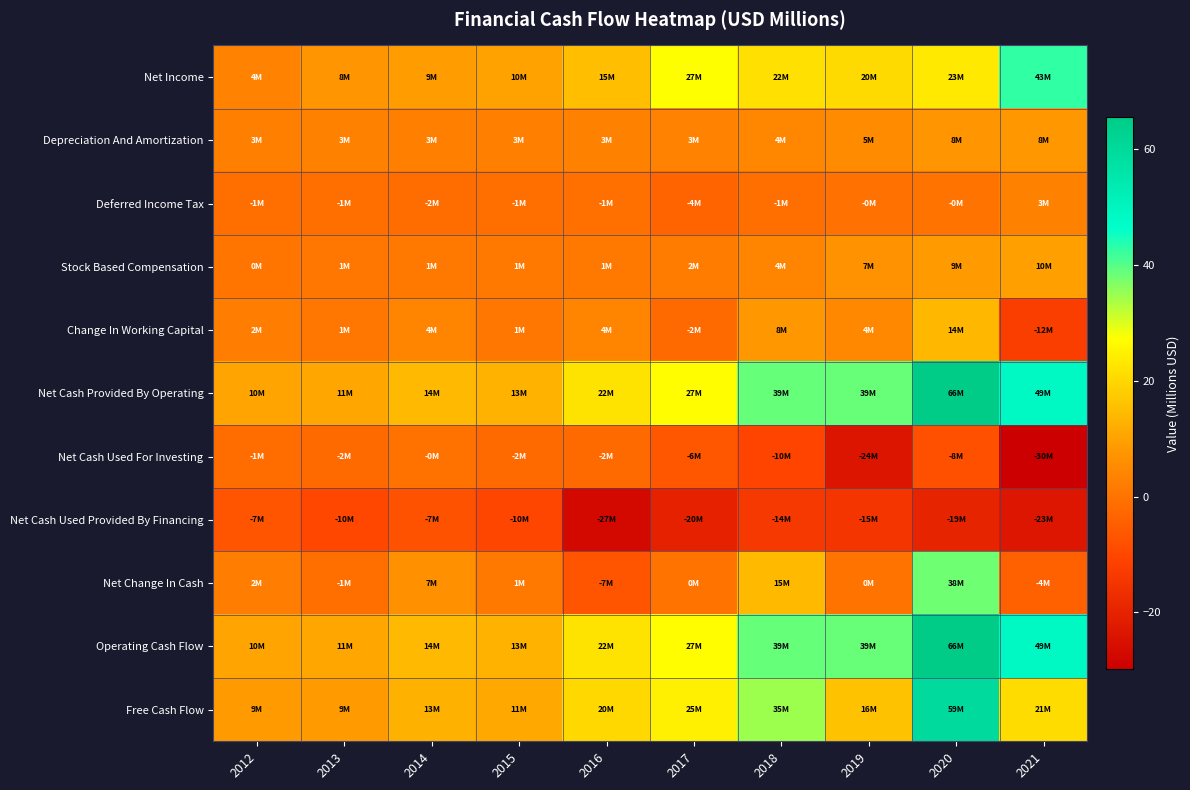

Reading left to right, transcribe all the data shown in this chart.

Net Income: 2012=3.6	2013=7.5	2014=9.0	2015=10.1	2016=15.4	2017=27.3	2018=21.7	2019=20.5	2020=23.3	2021=42.7
Depreciation And Amortization: 2012=2.9	2013=3.0	2014=2.9	2015=2.7	2016=3.0	2017=3.4	2018=4.3	2019=5.5	2020=7.5	2021=7.9
Deferred Income Tax: 2012=-1.1	2013=-0.9	2014=-1.5	2015=-1.0	2016=-0.7	2017=-3.5	2018=-1.1	2019=-0.4	2020=-0.0	2021=3.0
Stock Based Compensation: 2012=0.5	2013=0.7	2014=1.0	2015=1.2	2016=1.2	2017=1.9	2018=3.7	2019=7.0	2020=8.6	2021=9.6
Change In Working Capital: 2012=2.2	2013=0.8	2014=3.7	2015=0.6	2016=3.9	2017=-2.3	2018=8.1	2019=4.5	2020=14.0	2021=-12.2
Net Cash Provided By Operating: 2012=10.4	2013=10.9	2014=14.4	2015=13.0	2016=22.2	2017=27.0	2018=38.8	2019=38.6	2020=65.5	2021=48.9
Net Cash Used For Investing: 2012=-1.4	2013=-2.1	2014=-0.4	2015=-1.9	2016=-2.1	2017=-6.5	2018=-10.5	2019=-23.7	2020=-8.0	2021=-29.9
Net Cash Used Provided By Financing: 2012=-6.9	2013=-9.8	2014=-7.5	2015=-10.2	2016=-27.1	2017=-20.3	2018=-13.7	2019=-14.6	2020=-19.4	2021=-23.4
Net Change In Cash: 2012=2.1	2013=-1.1	2014=6.5	2015=1.0	2016=-6.9	2017=0.3	2018=14.5	2019=0.2	2020=38.1	2021=-4.4
Operating Cash Flow: 2012=10.4	2013=10.9	2014=14.4	2015=13.0	2016=22.2	2017=27.0	2018=38.8	2019=38.6	2020=65.5	2021=48.9
Free Cash Flow: 2012=8.8	2013=8.8	2014=12.9	2015=11.1	2016=20.1	2017=24.5	2018=34.8	2019=16.1	2020=59.5	2021=20.9